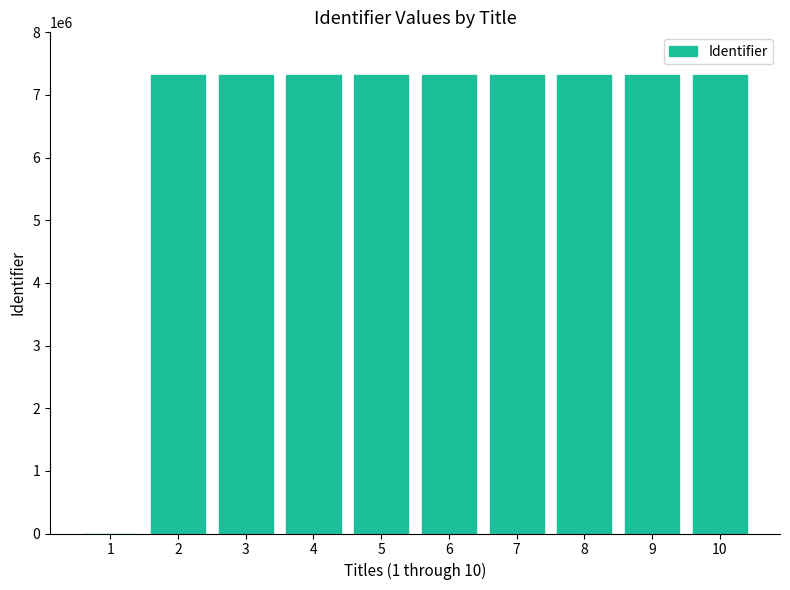

The value at 7 is 7325976. True or false?

True